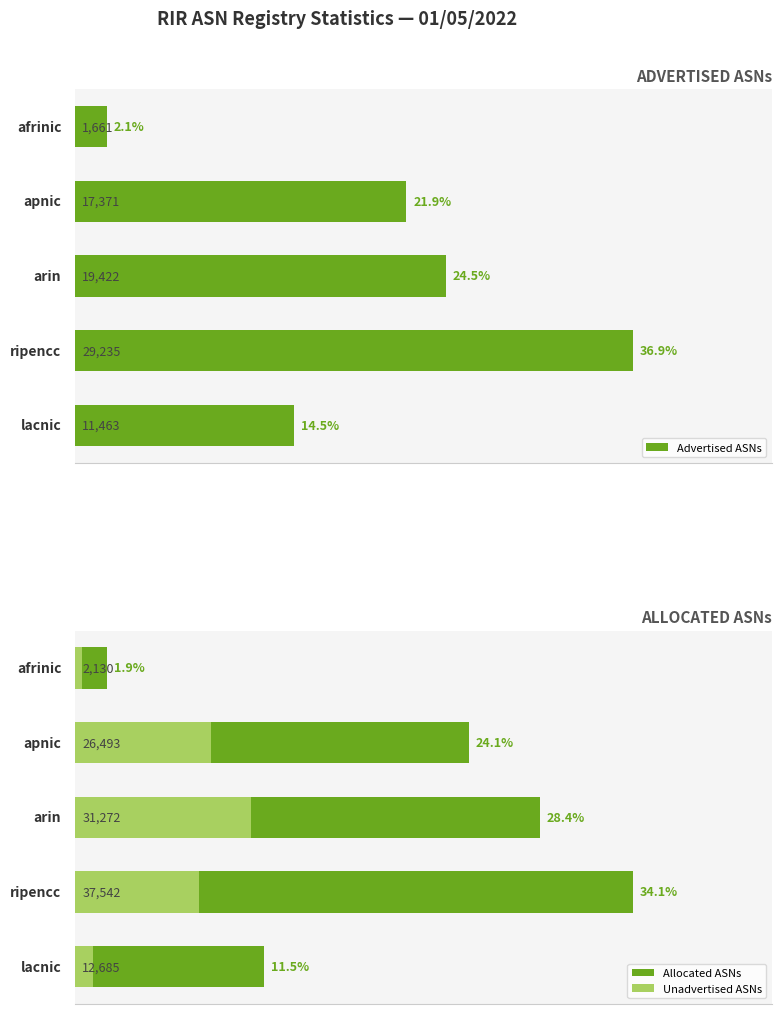

What is the value of the Allocated ASNs bar at the 1st from the left?

2130